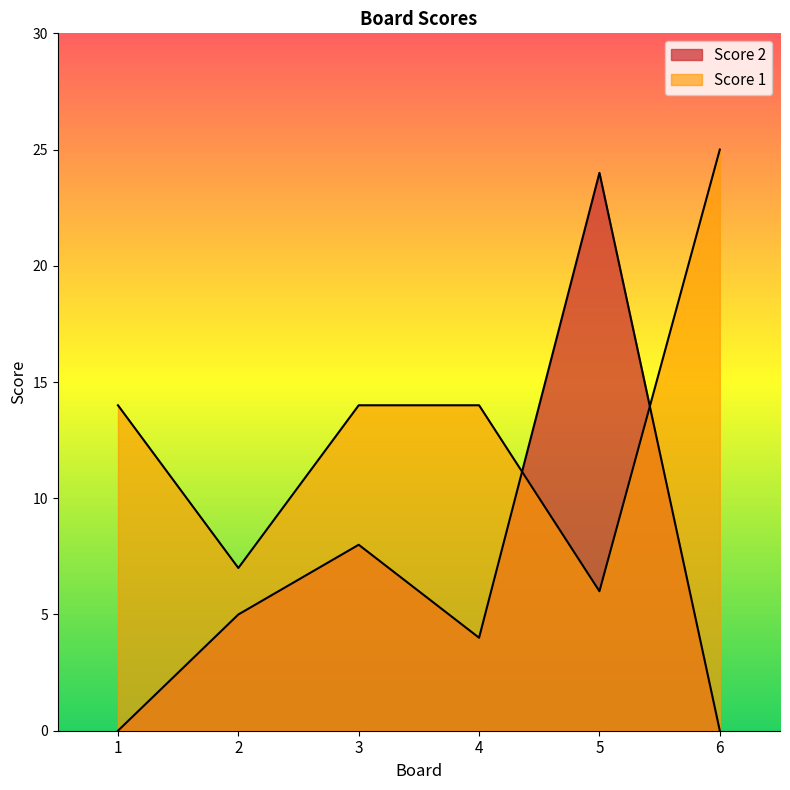

What is the value of the Score 1 point at the 1st from the left?

14